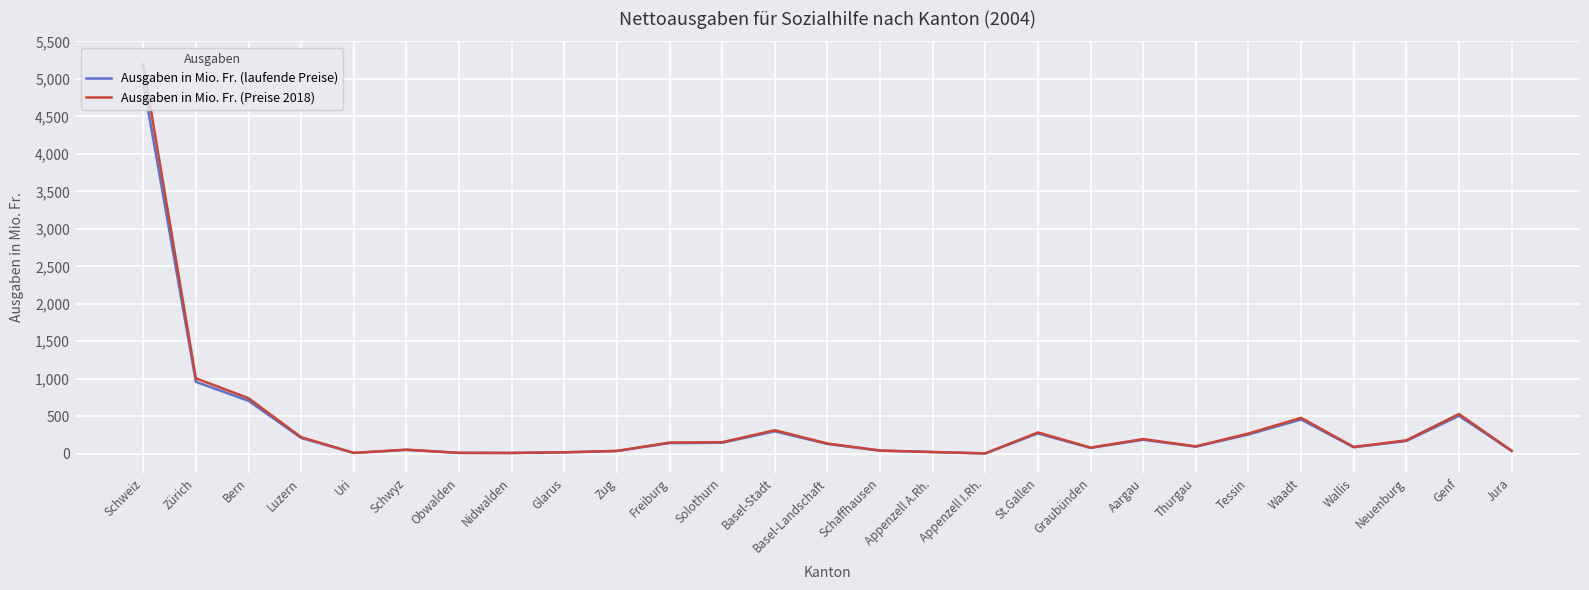

What is the sum of the Ausgaben in Mio. Fr. (laufende Preise) values at Graubünden and St.Gallen?

349.7